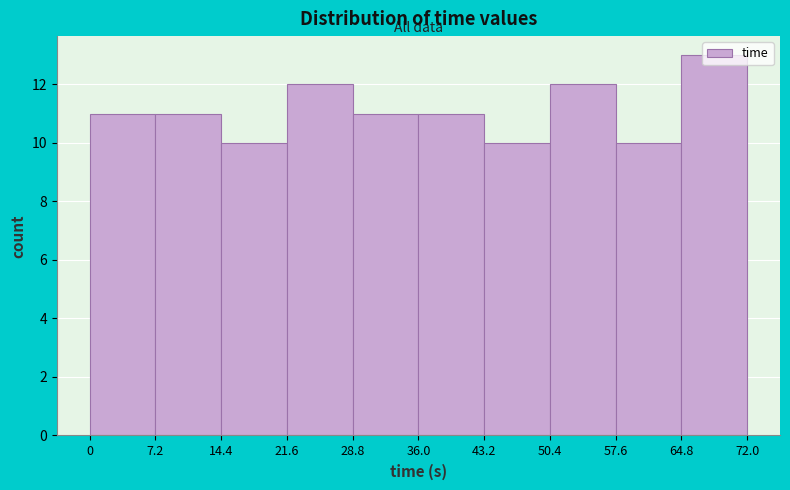

What is the height of the bar covering 7.2 to 14.4 on the x-axis? The values are not printed on the chart, so give them approximately, as read against the axis.

11